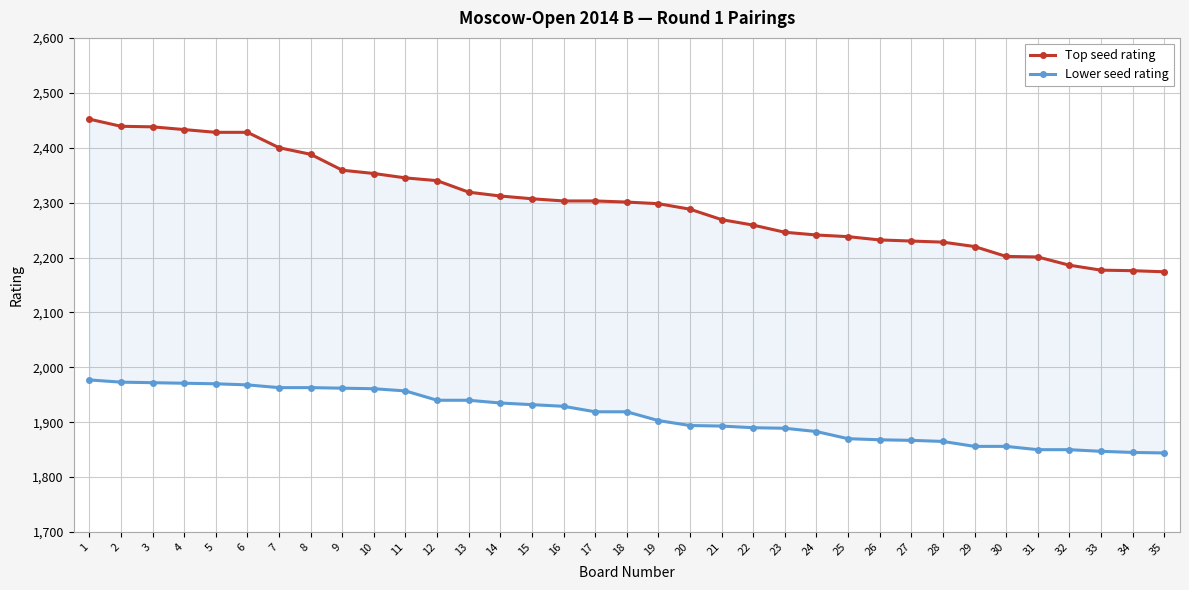

Does the chart have visible grid lines?

Yes